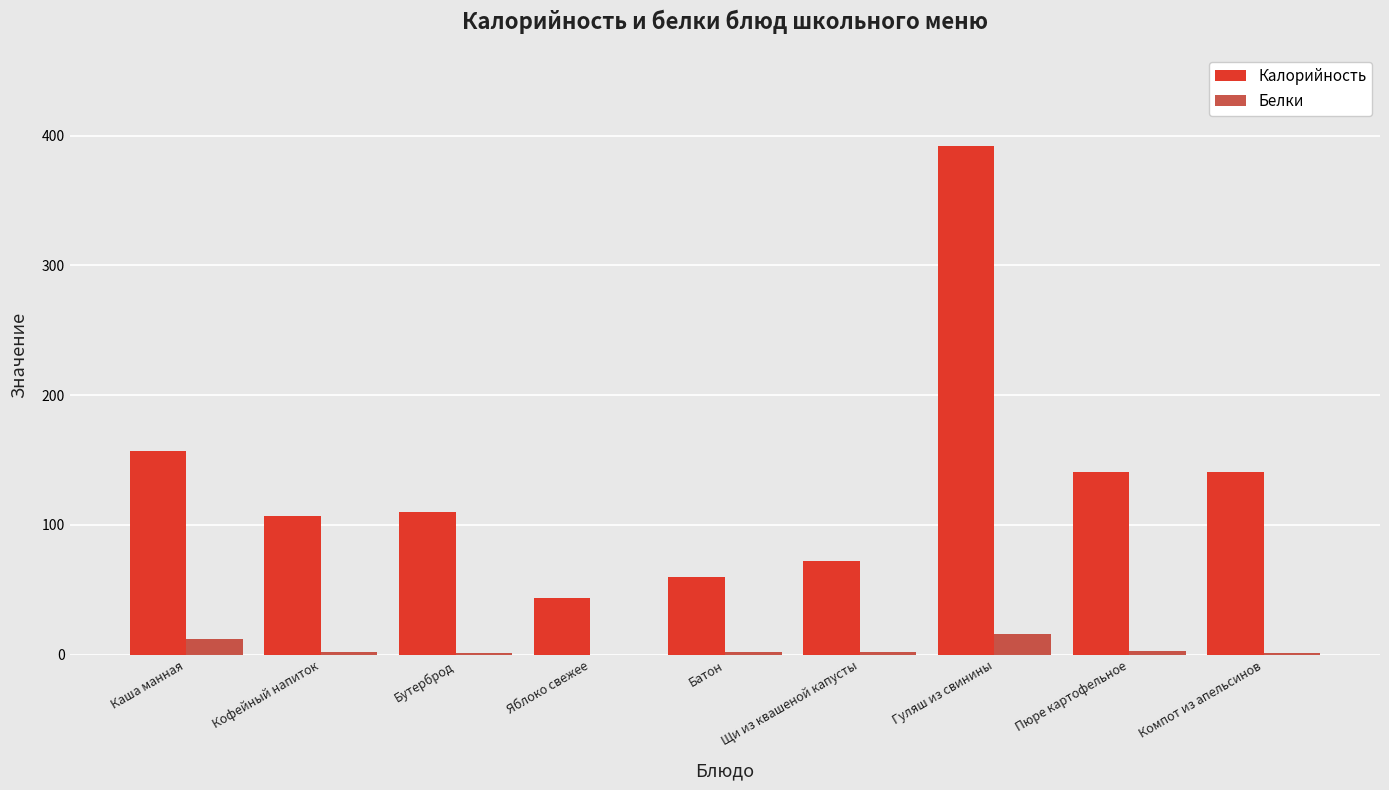

What is the maximum value for Калорийность?

392